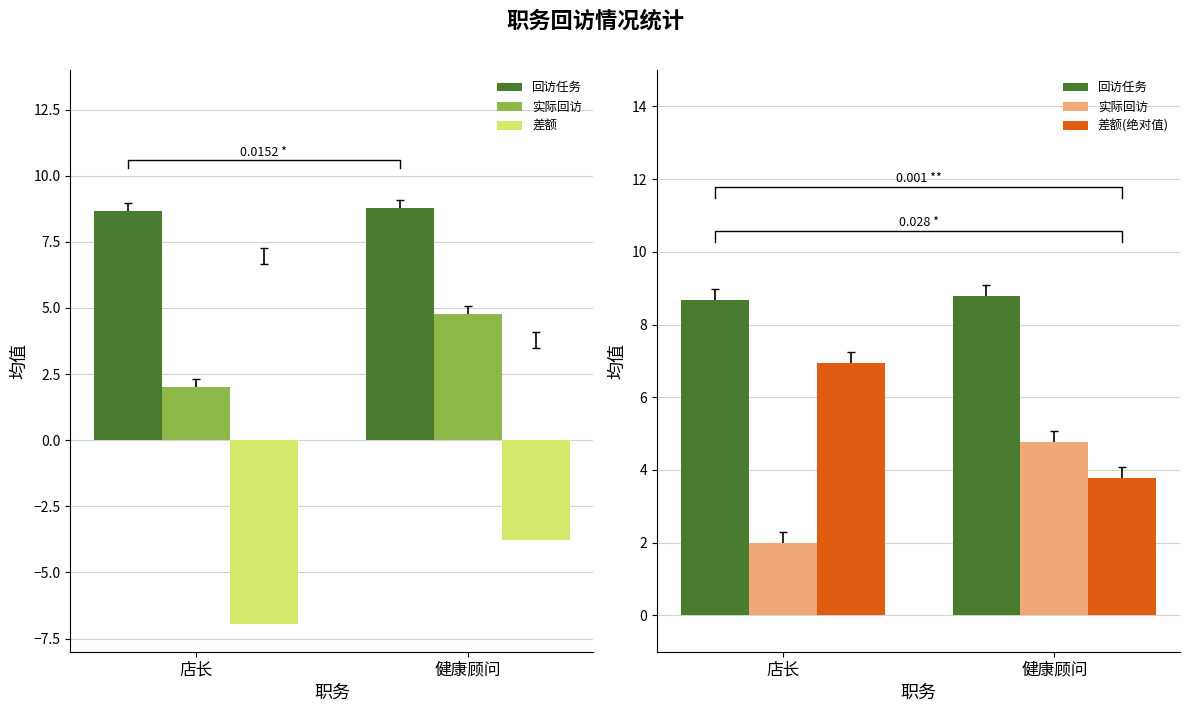

At which category is the sum across all series the highest?

健康顾问